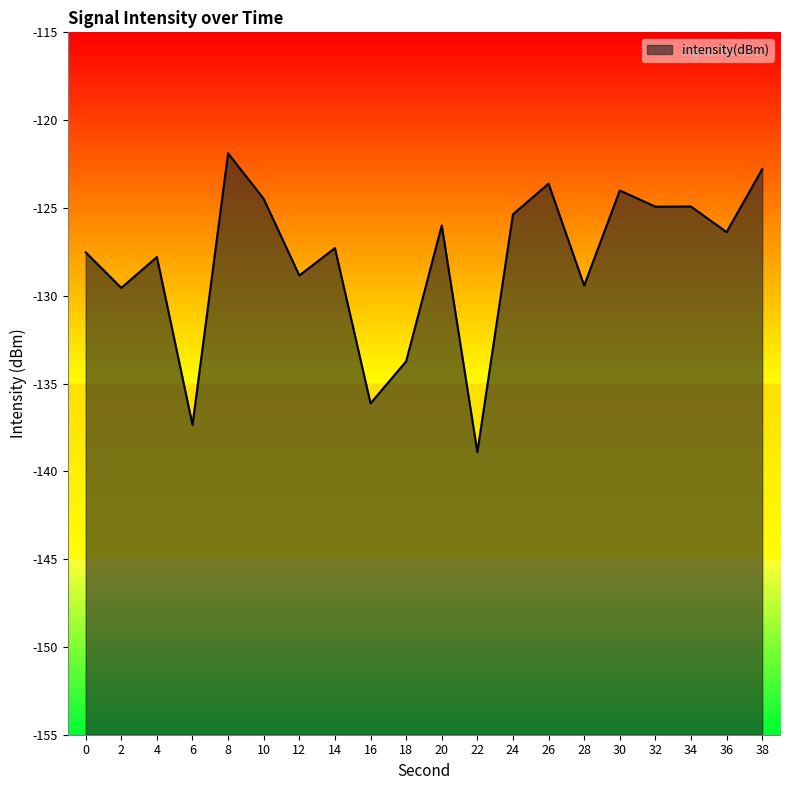

Which category has the highest value across all series?

8